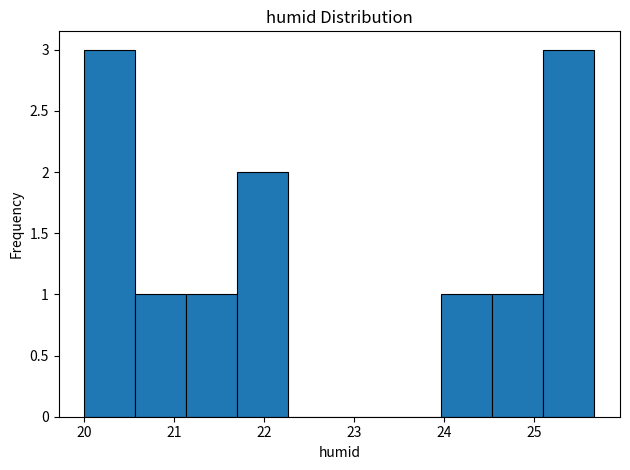

Reading left to right, transcribe this chart: for each bar, give the range it covers on the x-axis and its height. Neither the bar edges nor the heights are printed on the chart, so give them approximately, as read against the axes.

20.0 to 20.6: 3
20.6 to 21.1: 1
21.1 to 21.7: 1
21.7 to 22.3: 2
22.3 to 22.8: 0
22.8 to 23.4: 0
23.4 to 24.0: 0
24.0 to 24.5: 1
24.5 to 25.1: 1
25.1 to 25.7: 3